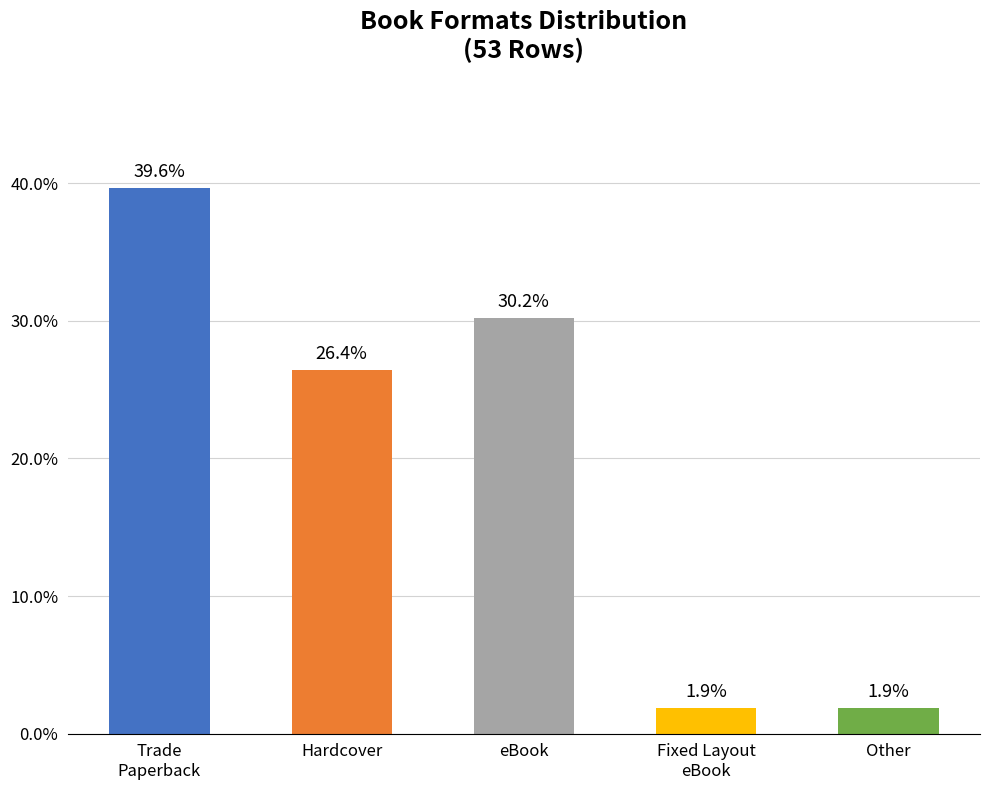

What value does the data have at Hardcover?

26.4